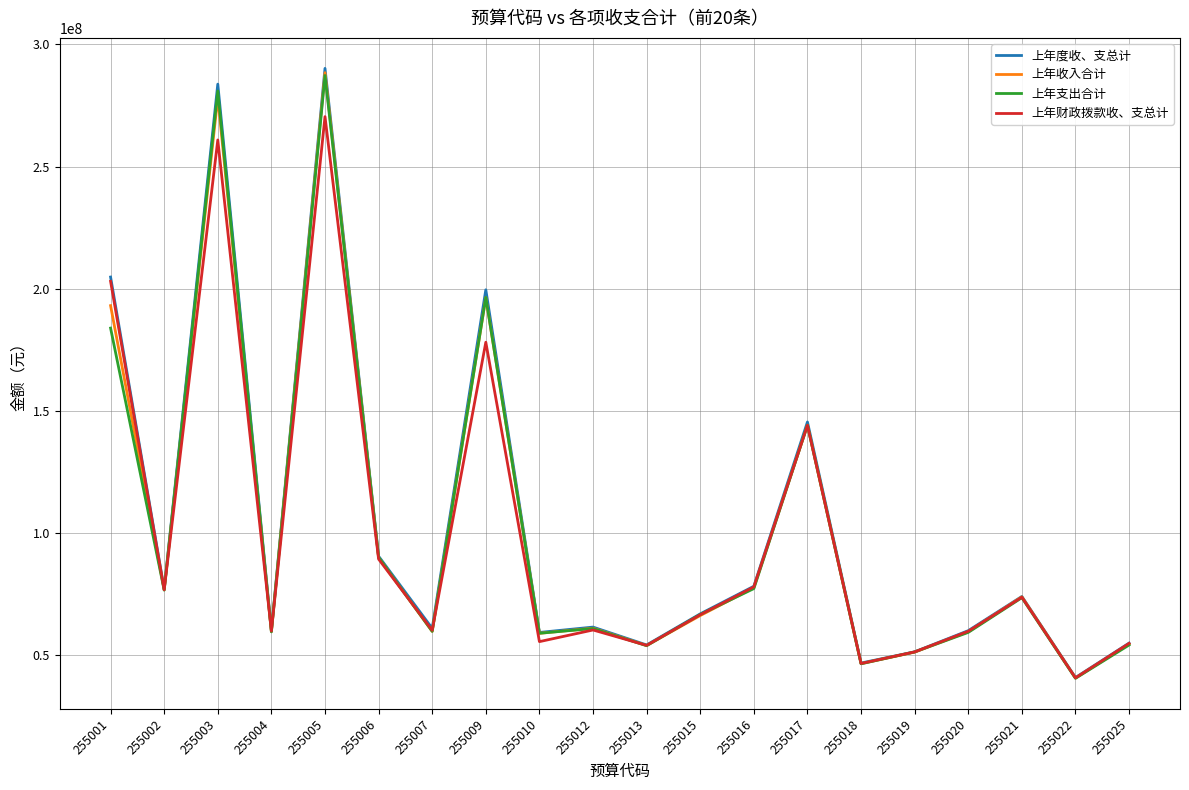

Does the chart display data point markers on the line(s)?

No